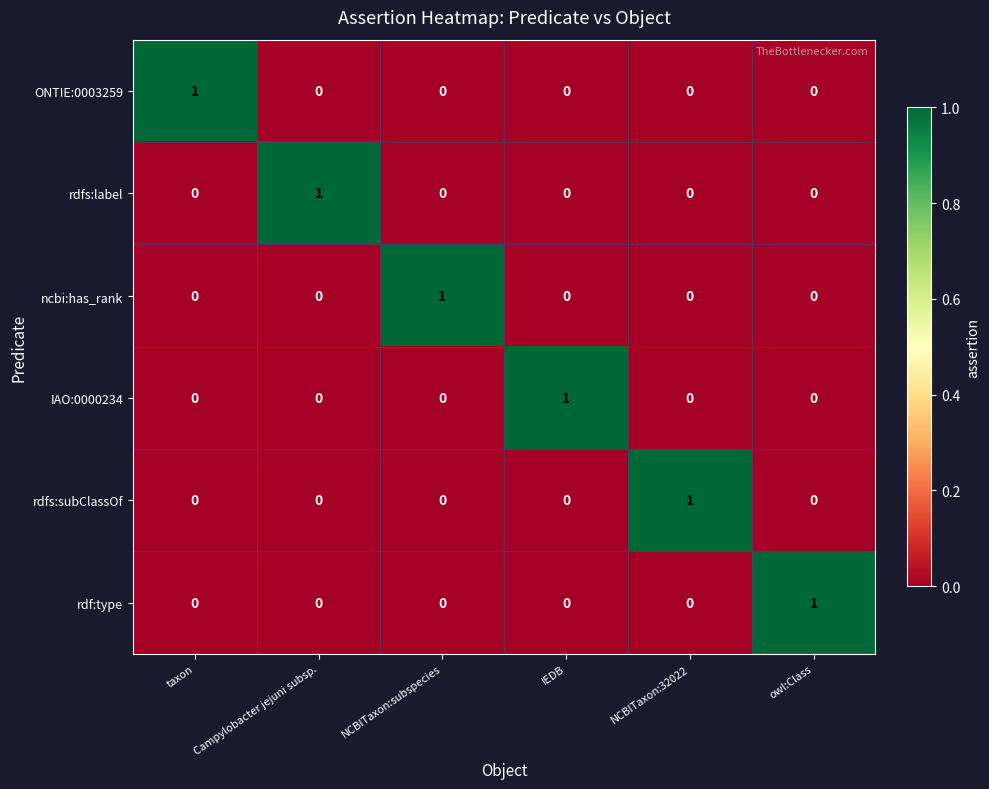

Count the rdfs:subClassOf values in the range 0 to 1.

6